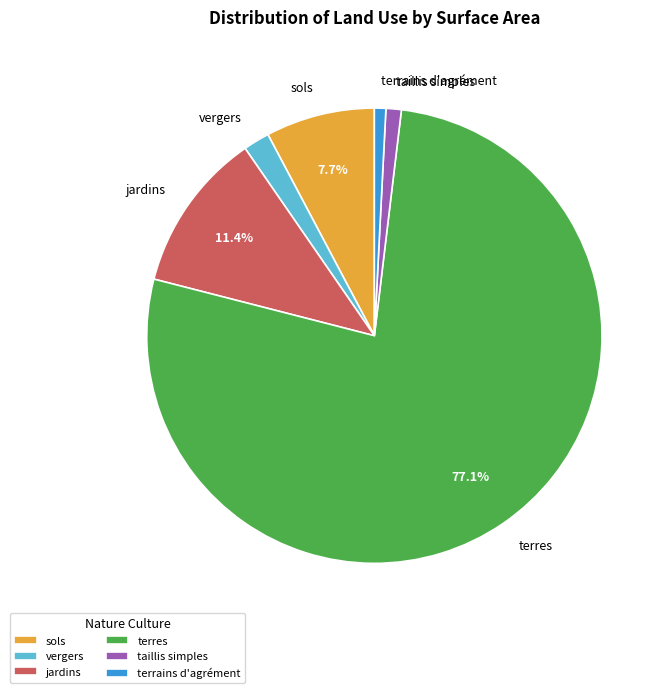

To the nearest percent, what is the average slice percentage?

17%